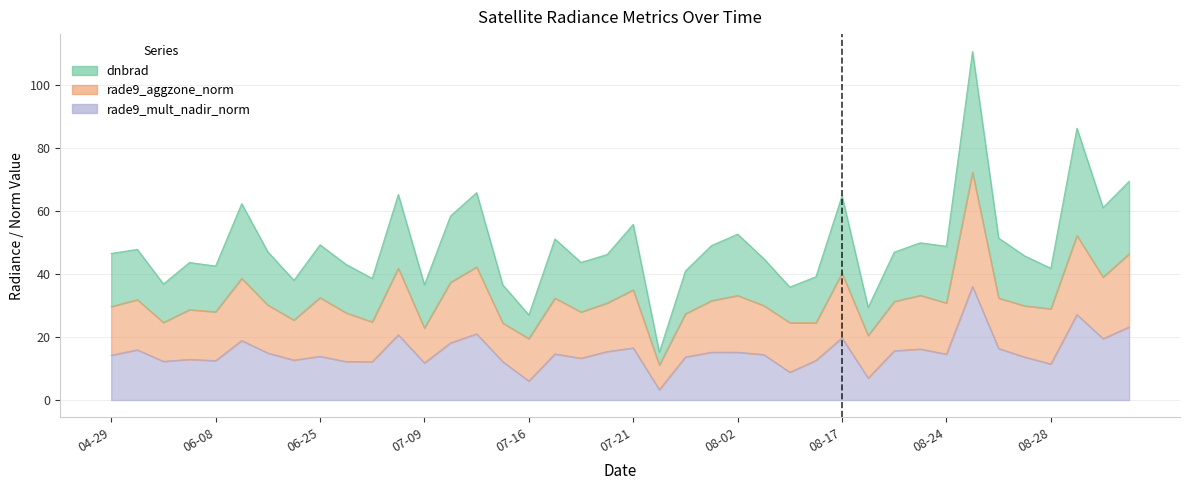

Where is the first local minimum for dnbrad?

2012-05-11